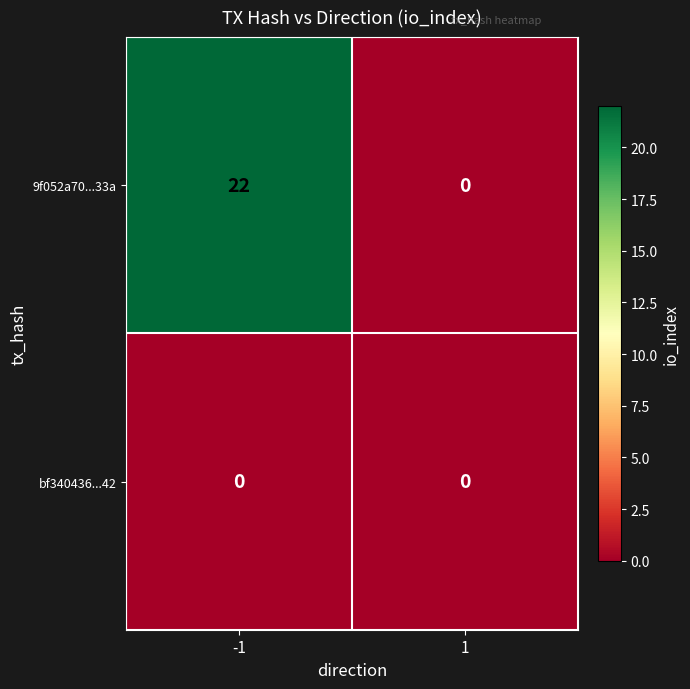

List the series in order of their overall mean, highest first.

9f052a70...33a, bf340436...42